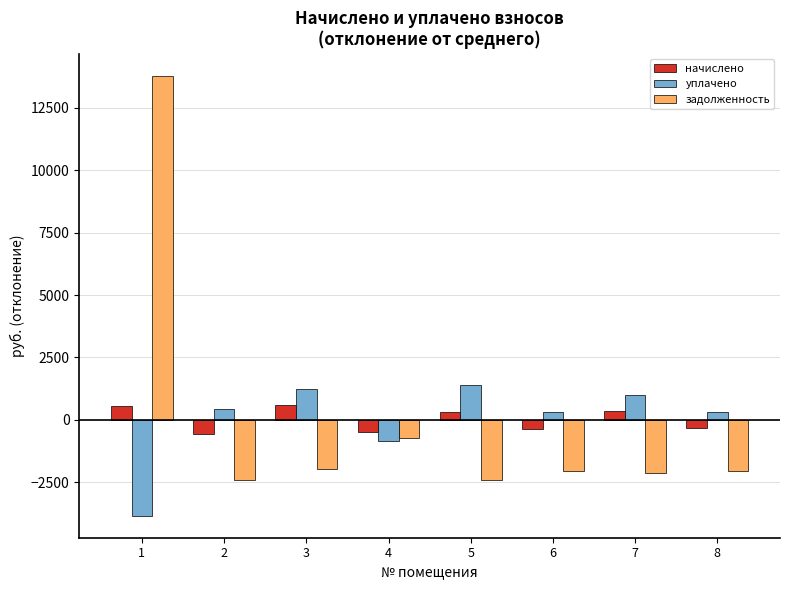

What is the value of the начислено bar at the 1st from the left?

535.3